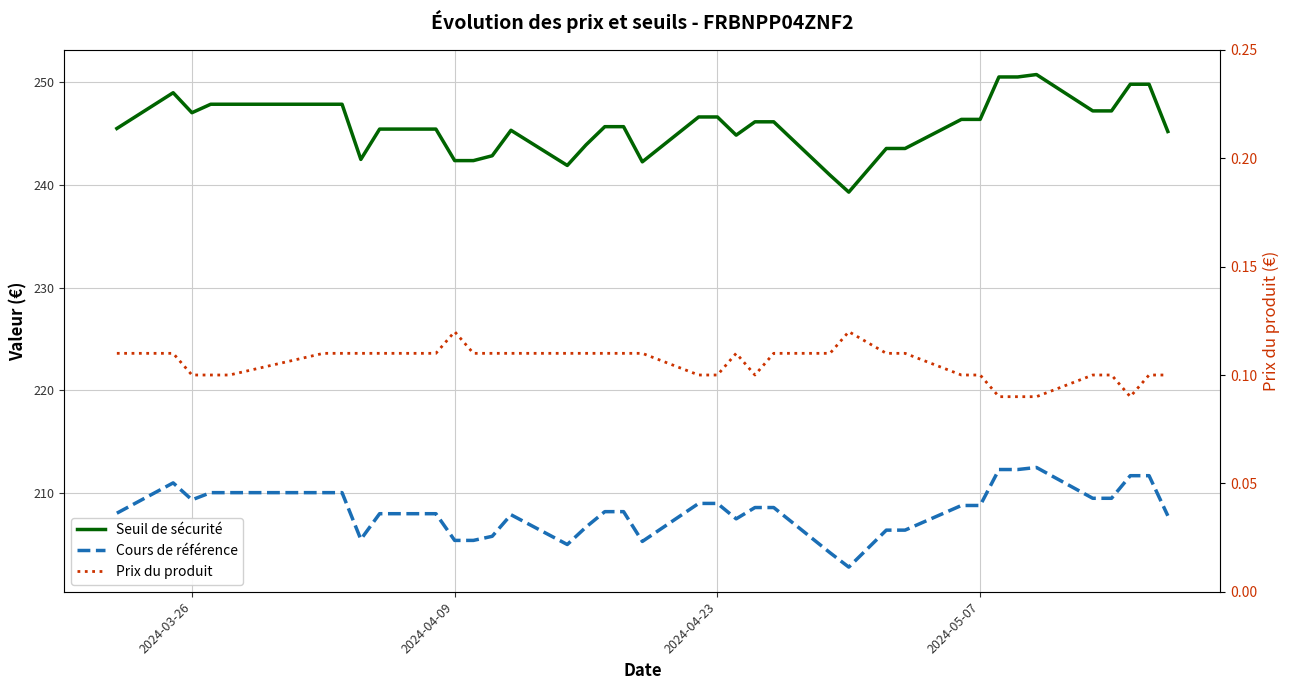

In Prix du produit, how many points are higher than both neighbors (excluding endpoints)?

3